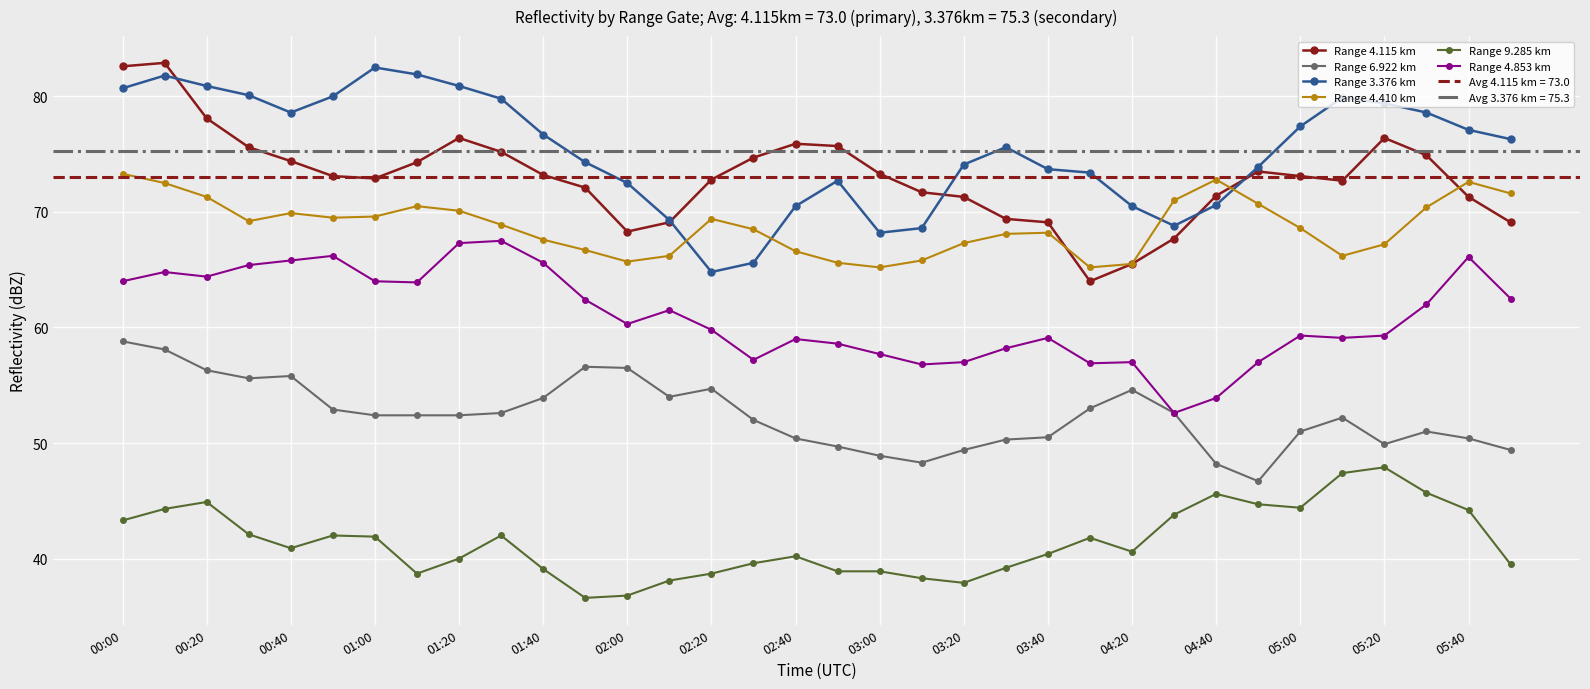

True or false: Range 3.376 km and Range 9.285 km intersect in this chart.

False